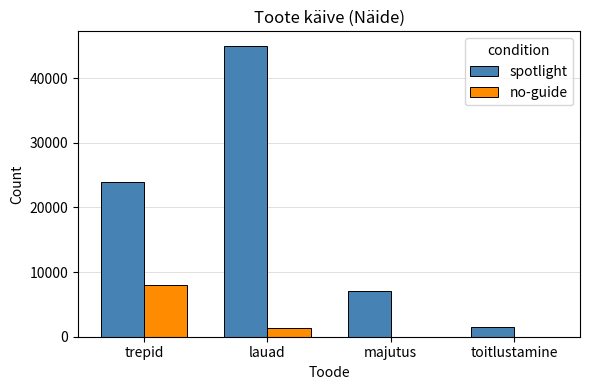

How many categories are shown in the chart?

4